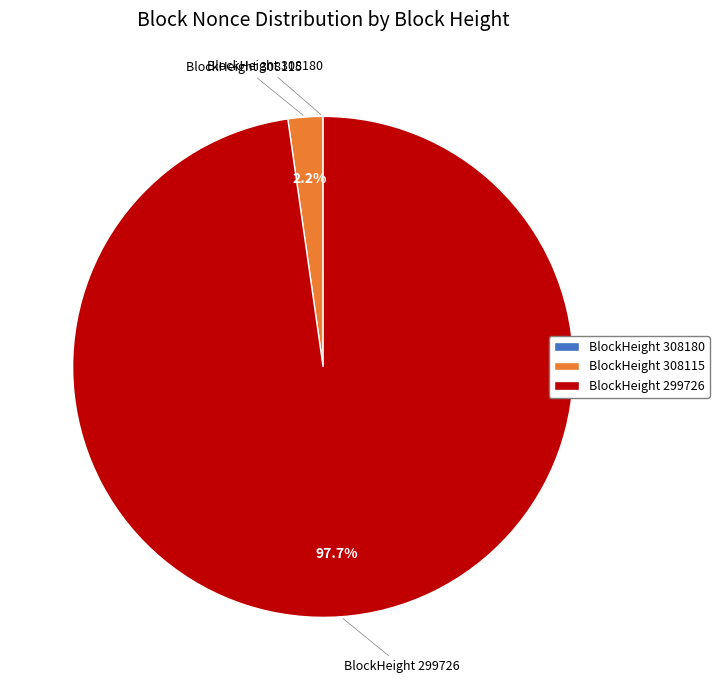

Which slice represents more than half of the pie?

BlockHeight 299726